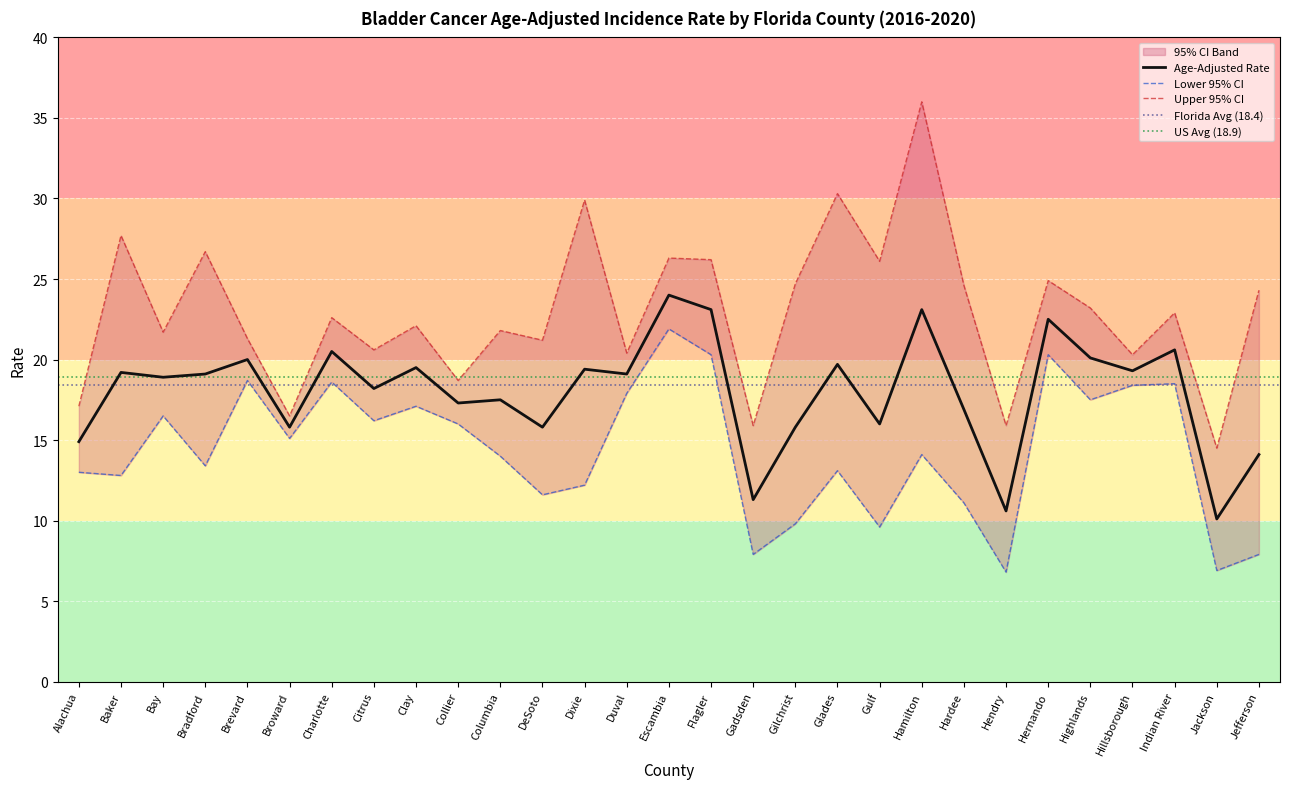

How many interior local valleys does the Age-Adjusted Rate series have?

11